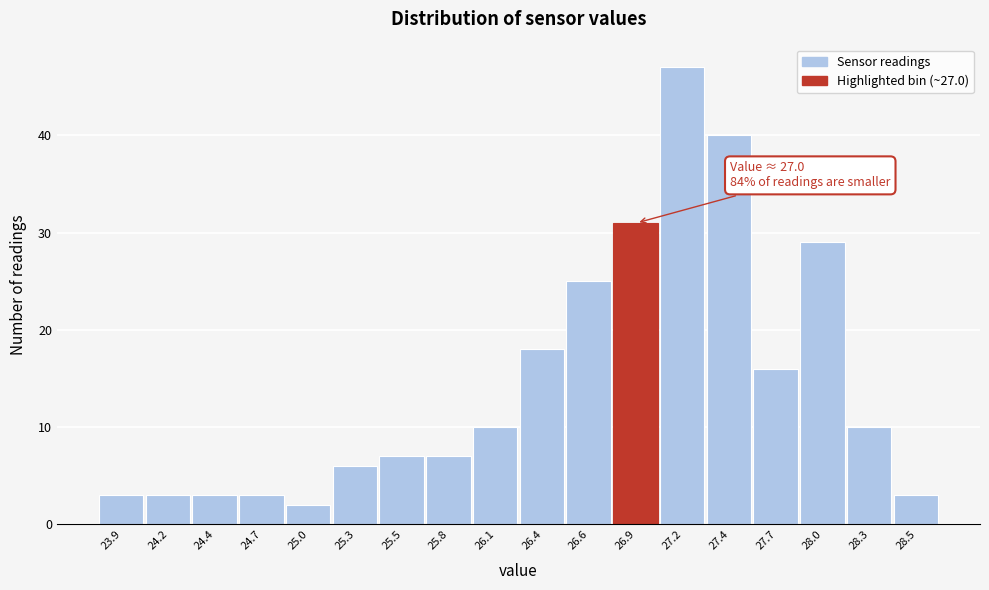

Reading left to right, extract all data points from this chart.

3	3	3	3	2	6	7	7	10	18	25	31	47	40	16	29	10	3